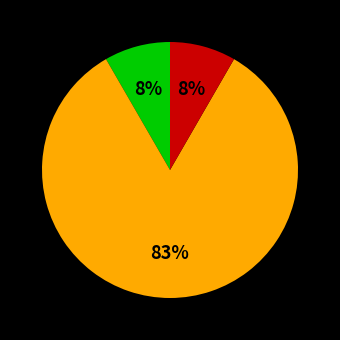

To the nearest percent, what is the average slice percentage?

33%